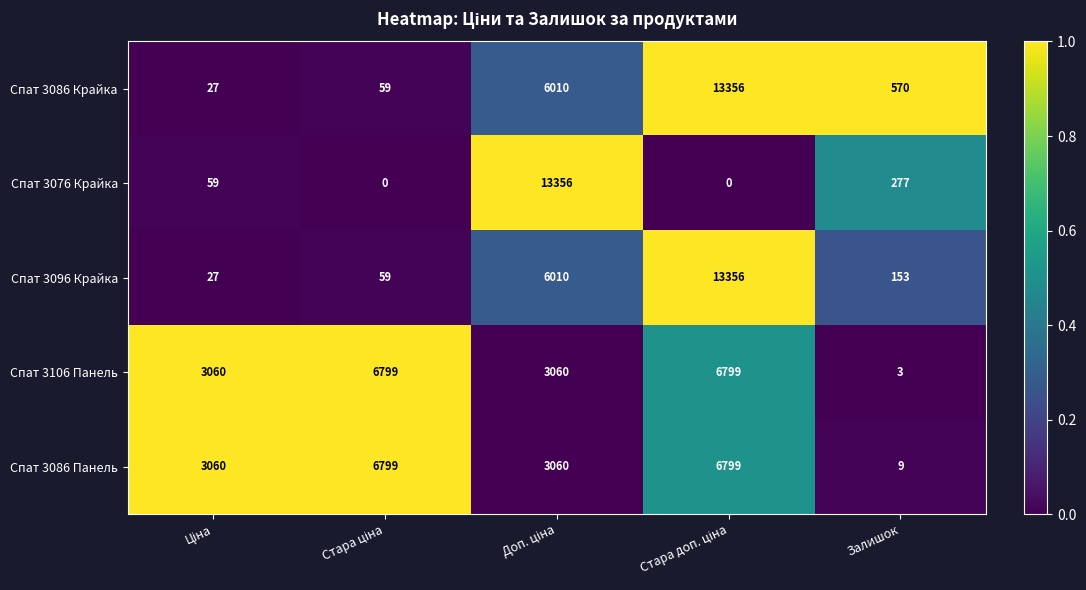

Which series has the largest total across all categories?

Спат 3086 Крайка